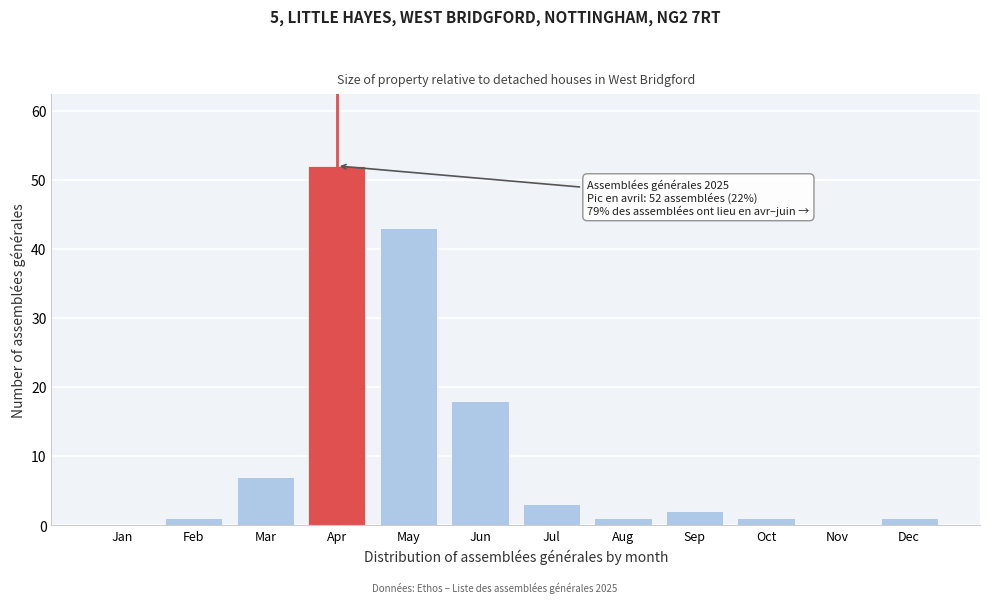

Reading left to right, list all the values displayed in this chart.

Jan=0	Feb=1	Mar=7	Apr=52	May=43	Jun=18	Jul=3	Aug=1	Sep=2	Oct=1	Nov=0	Dec=1